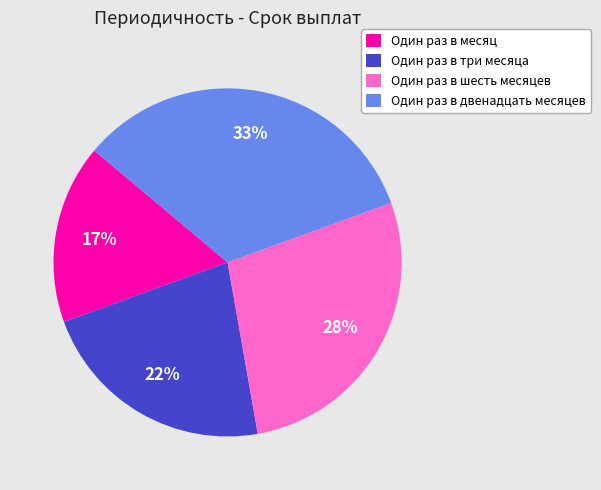

To the nearest percent, what is the difference between the Один раз в месяц and Один раз в шесть месяцев slice percentages?

11%